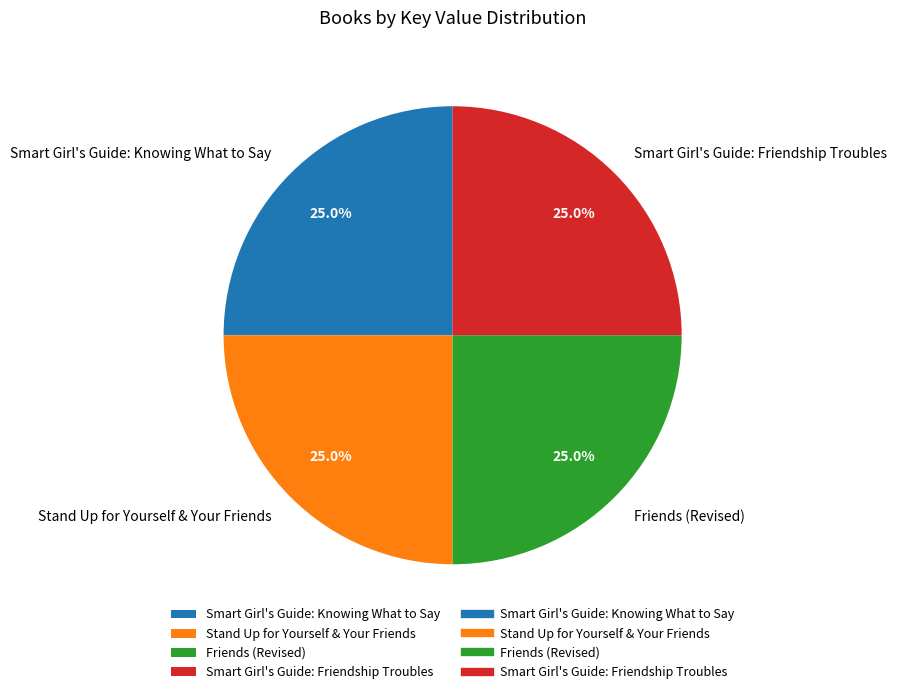

Approximately how many times larger is the value at Smart Girl's Guide: Knowing What to Say compared to Stand Up for Yourself & Your Friends?

1.0